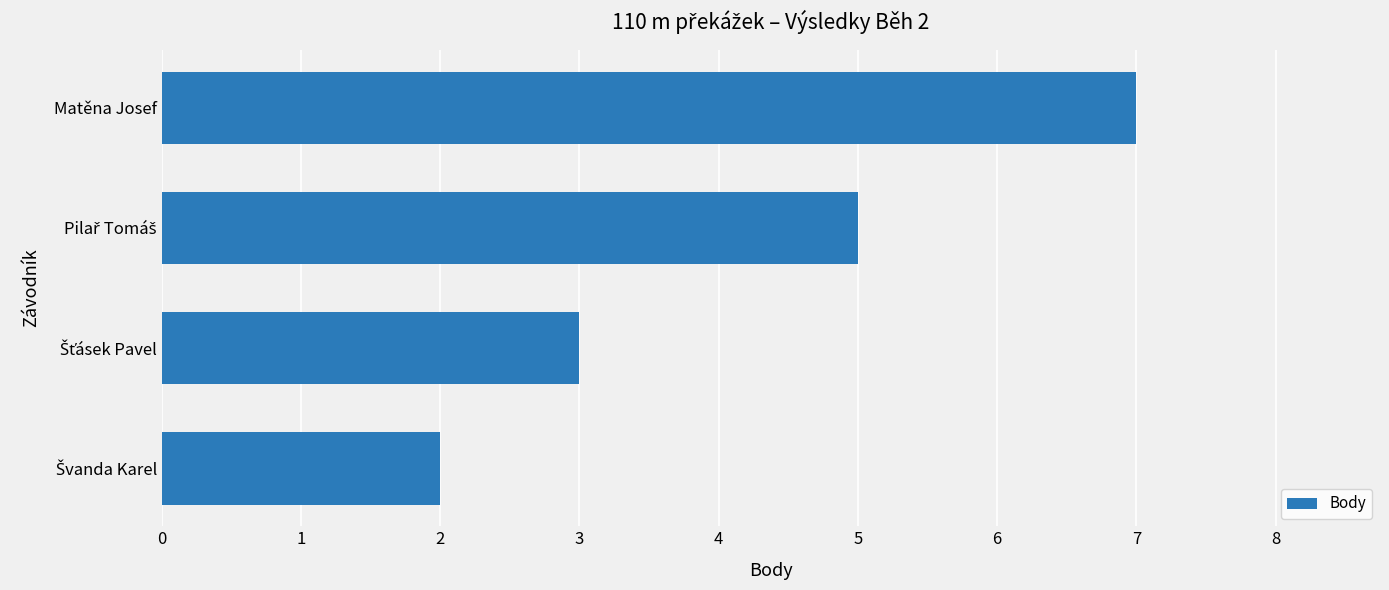

How many bars are there in total?

4